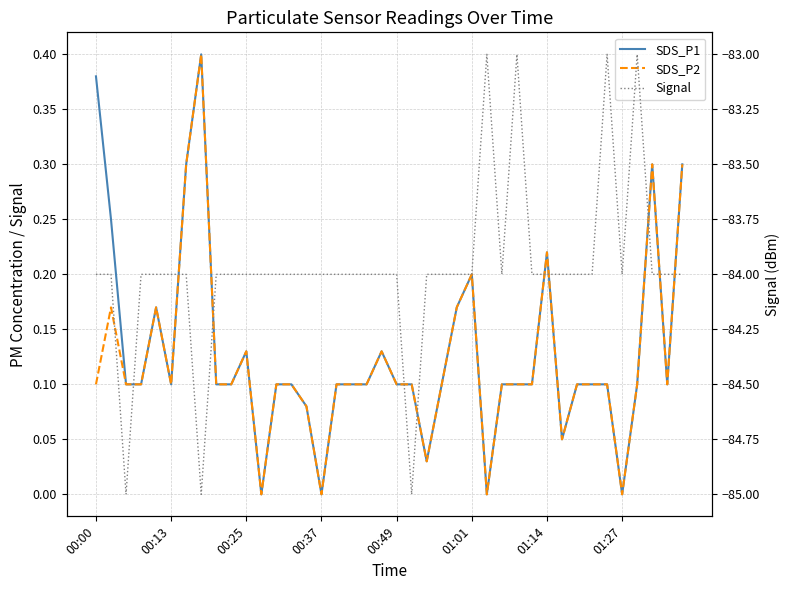

What is the difference between the second highest and minimum values in the Signal series?

2.0